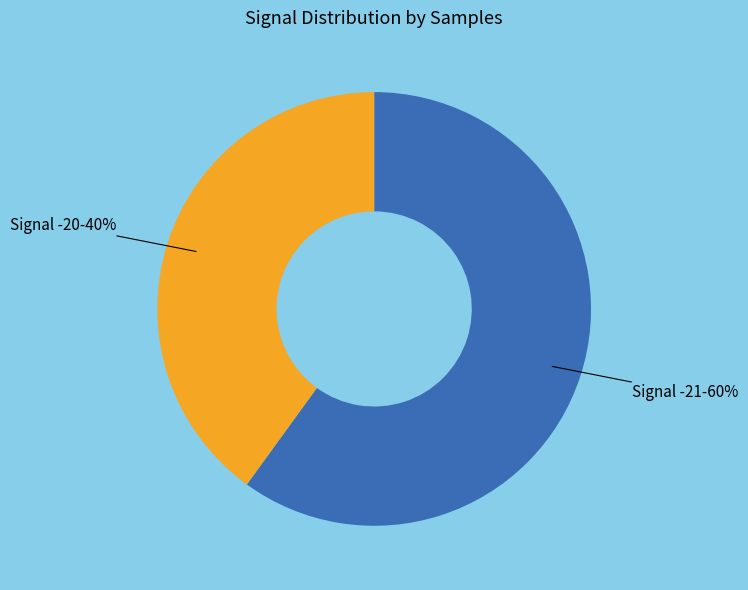

Is there a majority slice in this chart?

Yes